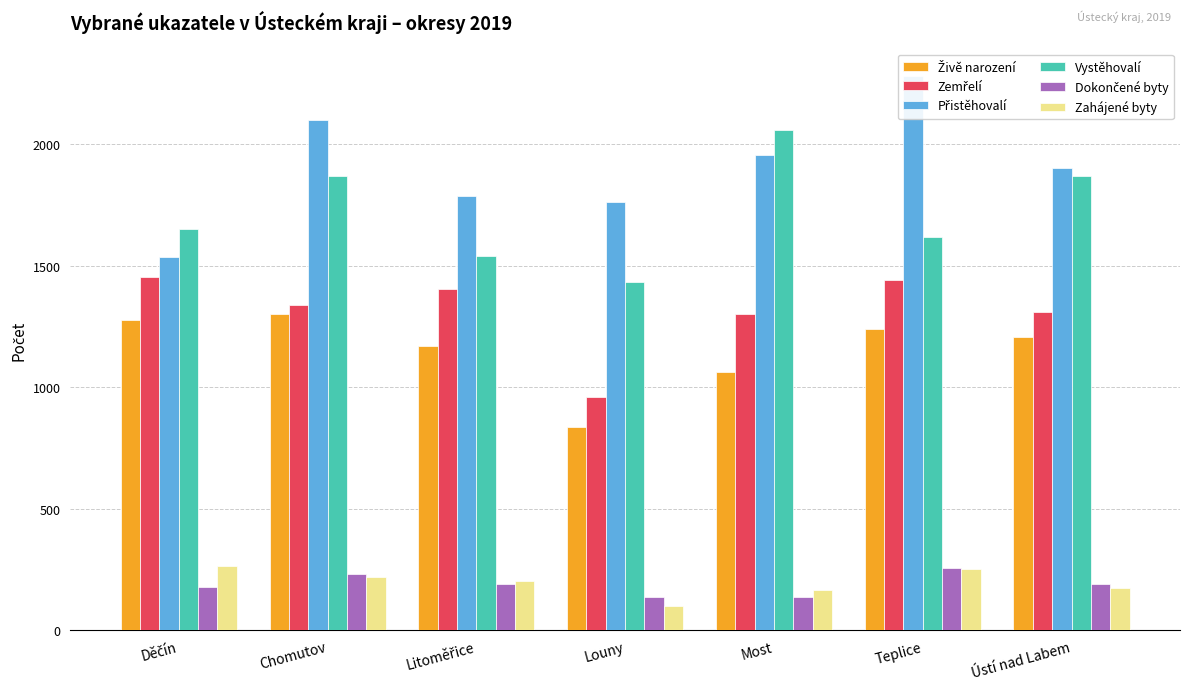

At which label does Dokončené byty reach its peak?

Teplice